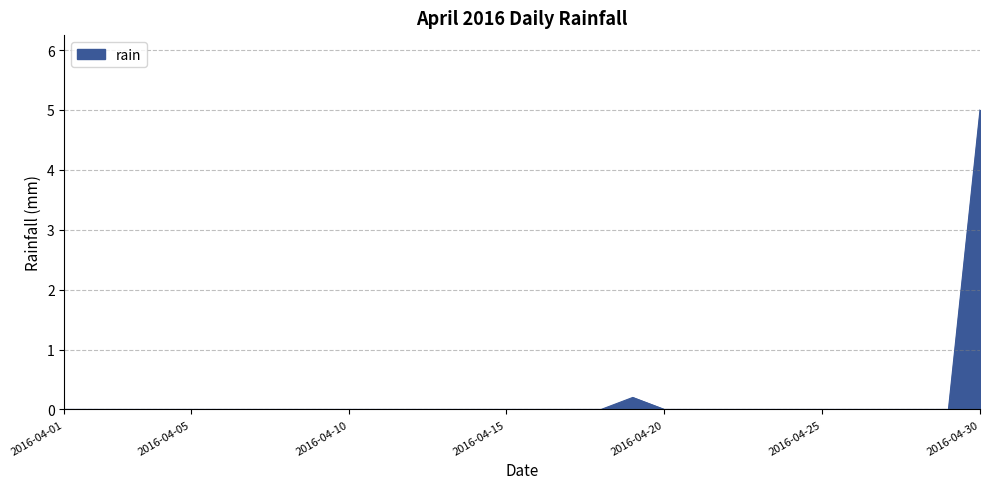

What is the greatest value displayed?

5.0